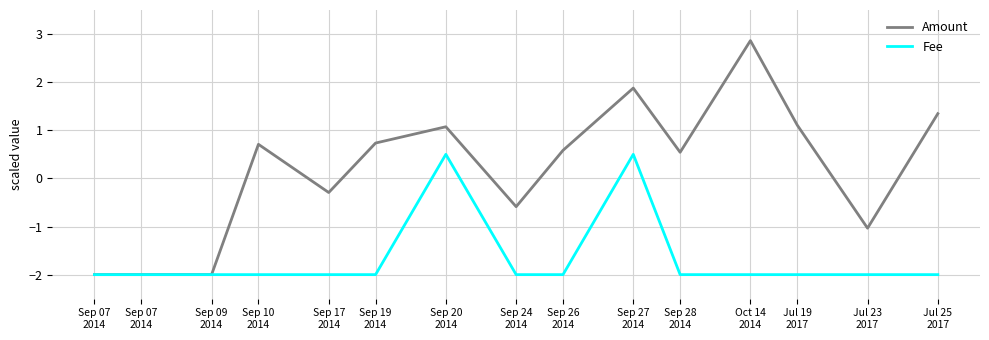

The Fee series shows -1.2 at Sep 10
2014. True or false?

False